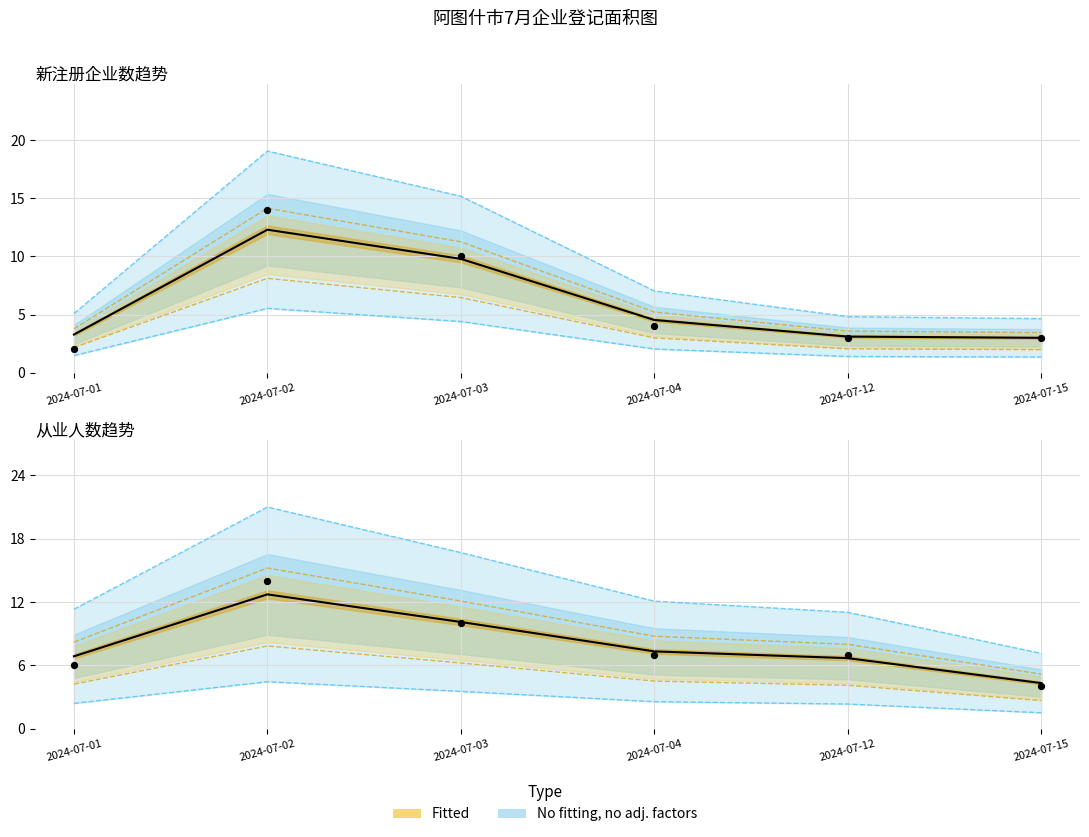

Which series has the widest spread of Y values?

新注册企业数